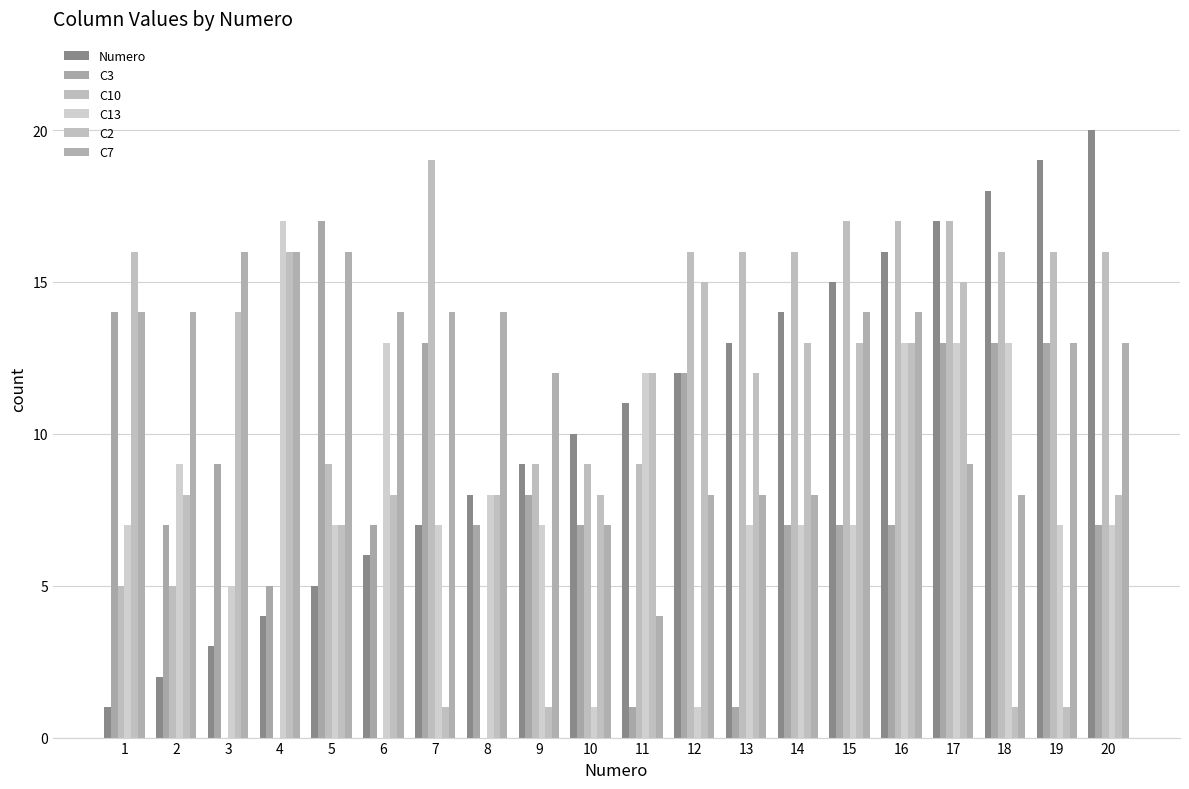

Between 2 and 20, which is larger?

20